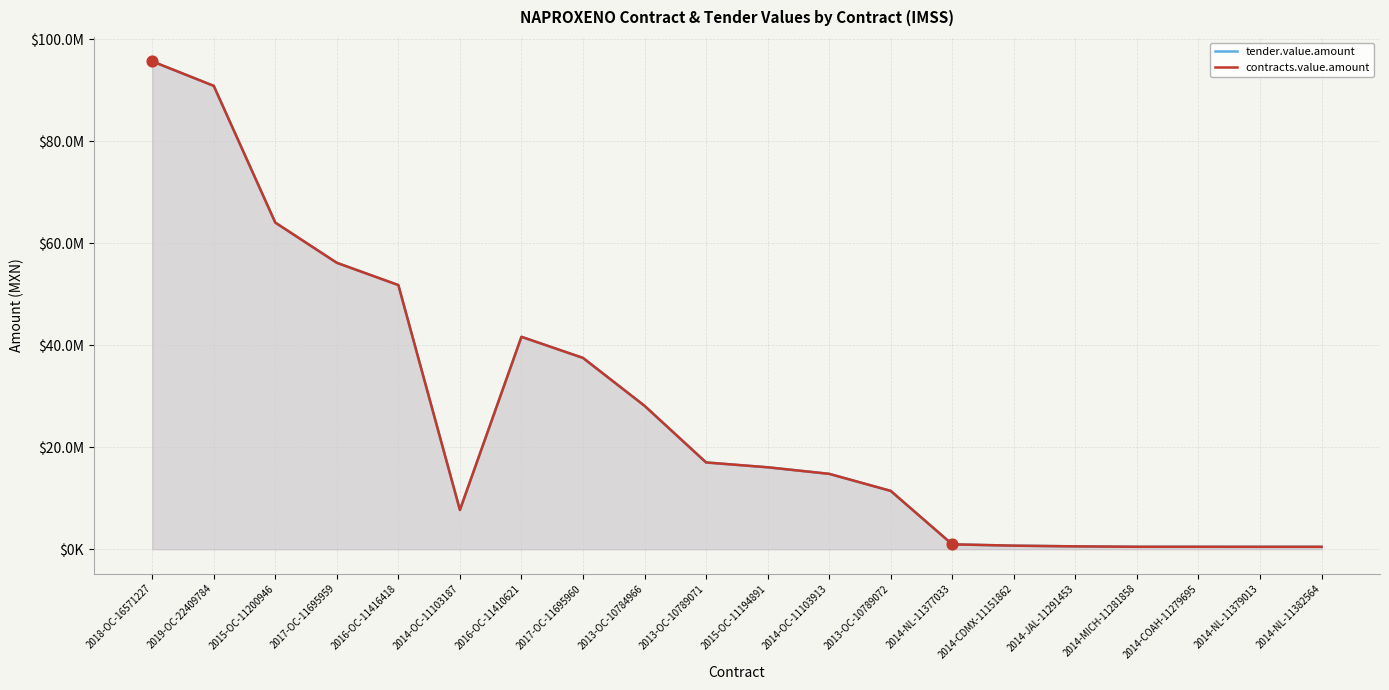

Which series reaches the maximum Y coordinate?

tender.value.amount